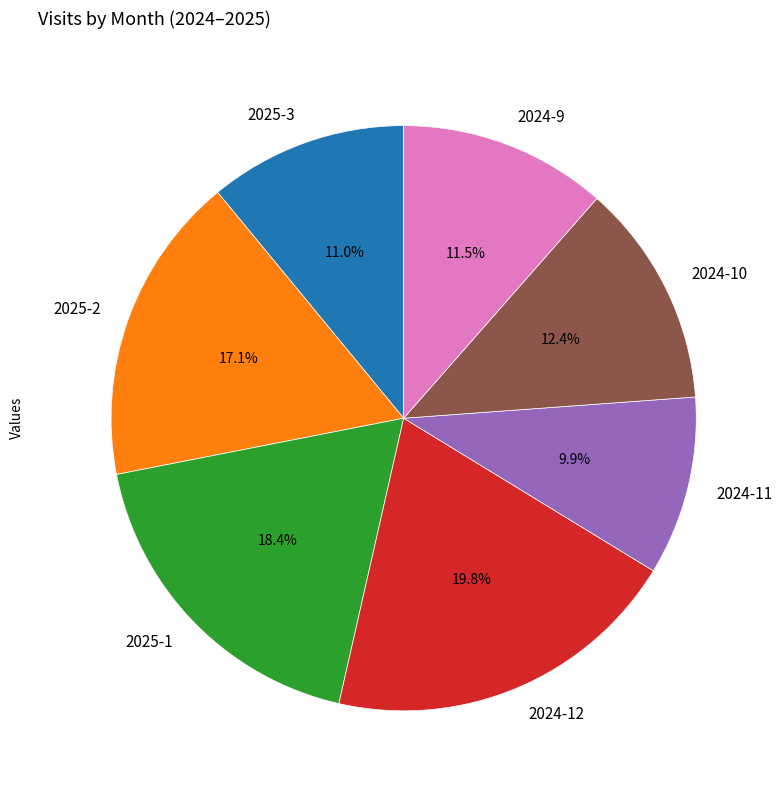

How many segments does this pie chart have?

7